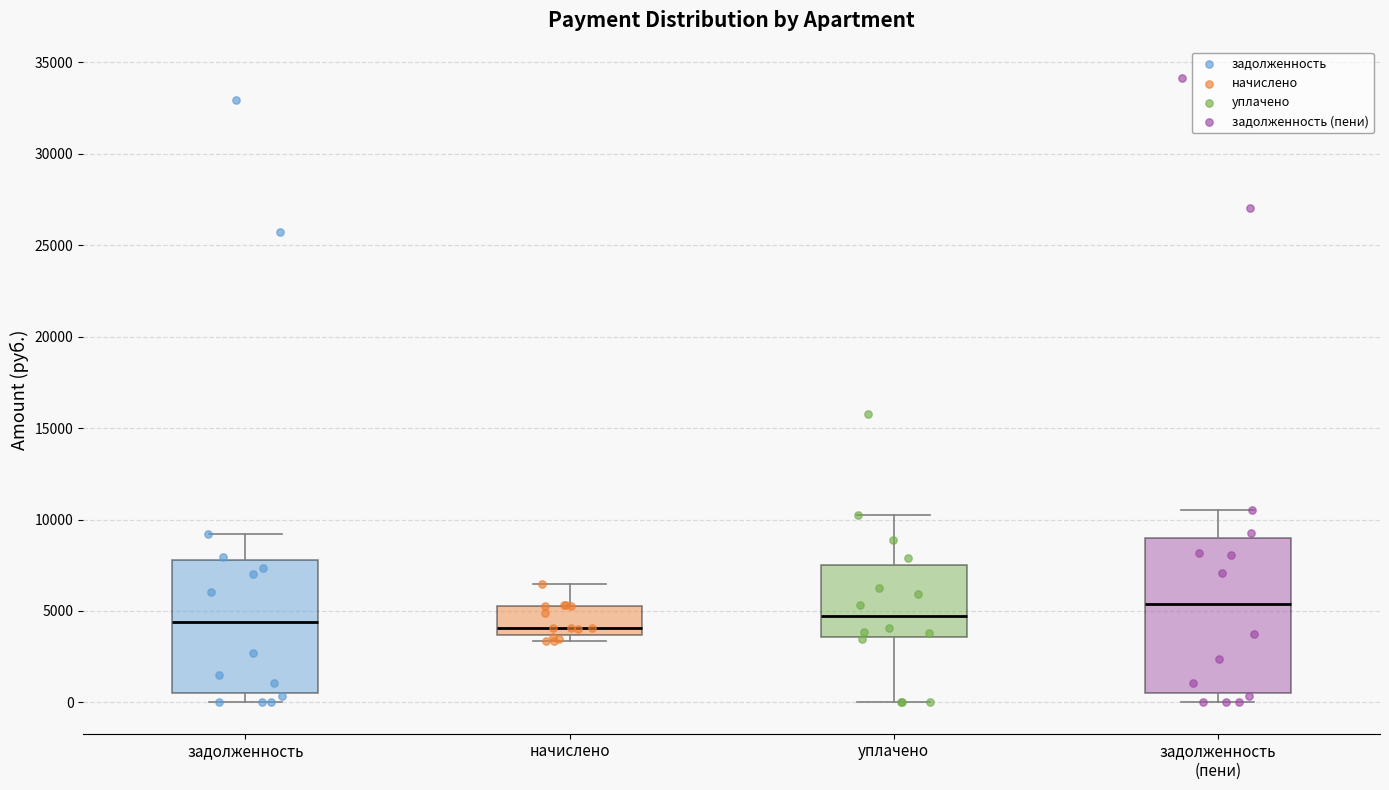

Where does the upper whisker of the box for уплачено end on the y-axis? The values are not printed on the chart, so give them approximately, as read against the axis.

10000